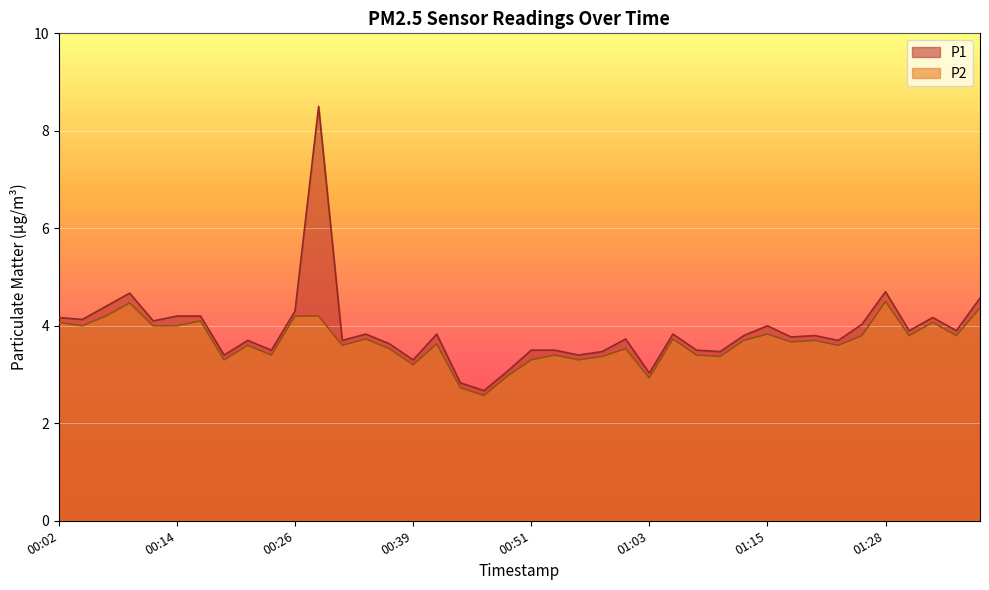

True or false: P2 and P1 intersect in this chart.

False